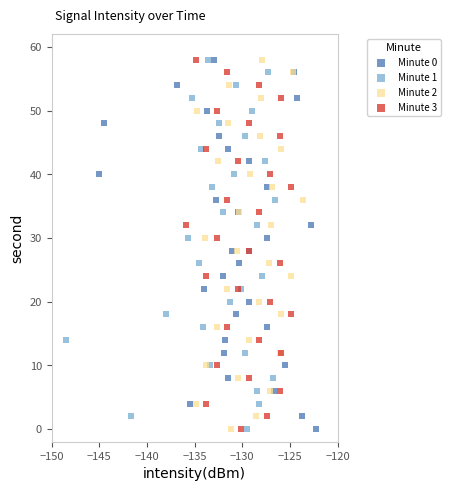

What are all the series names shown in the legend?

Minute 0, Minute 1, Minute 2, Minute 3